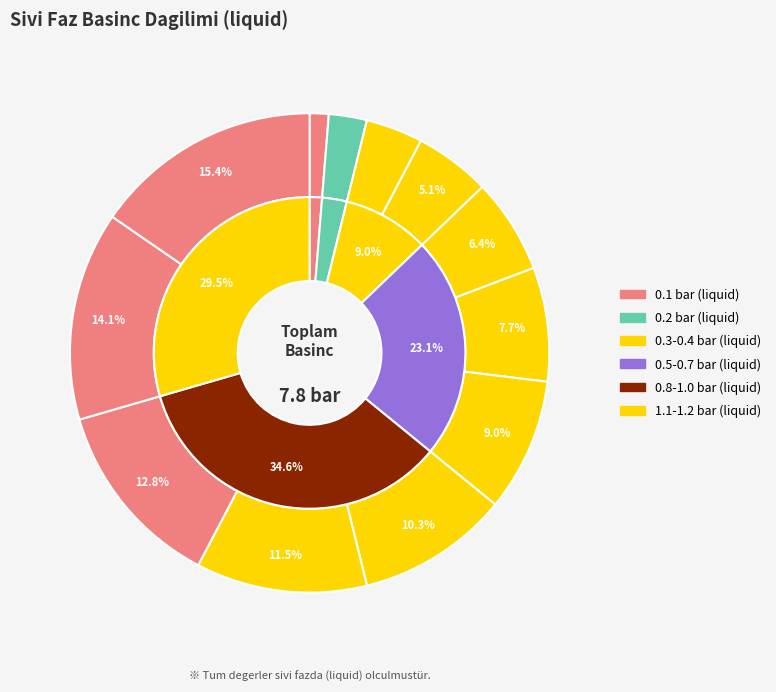

Do 1.2 and 0.6 together represent more than half of the pie?

No